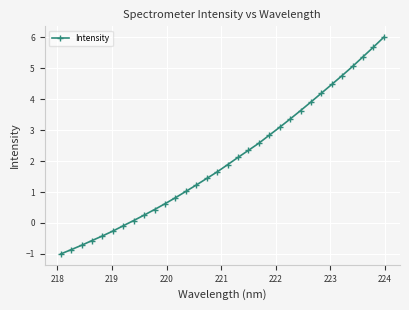

What is the difference between the second highest and second lowest values?

6.5